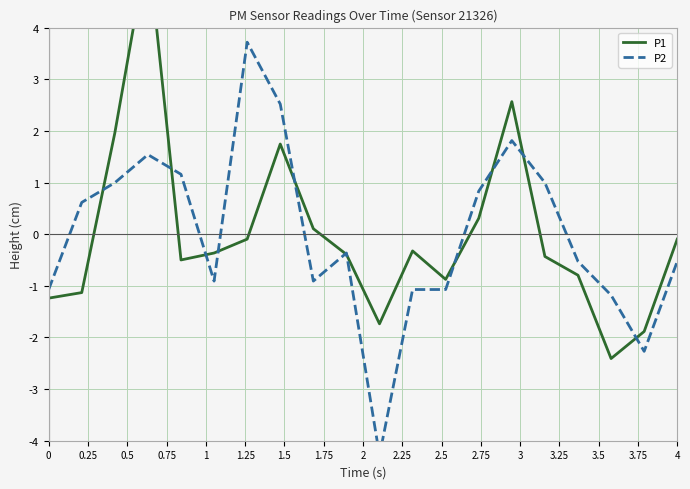

The value of P2 at 3 is -0.6. True or false?

False